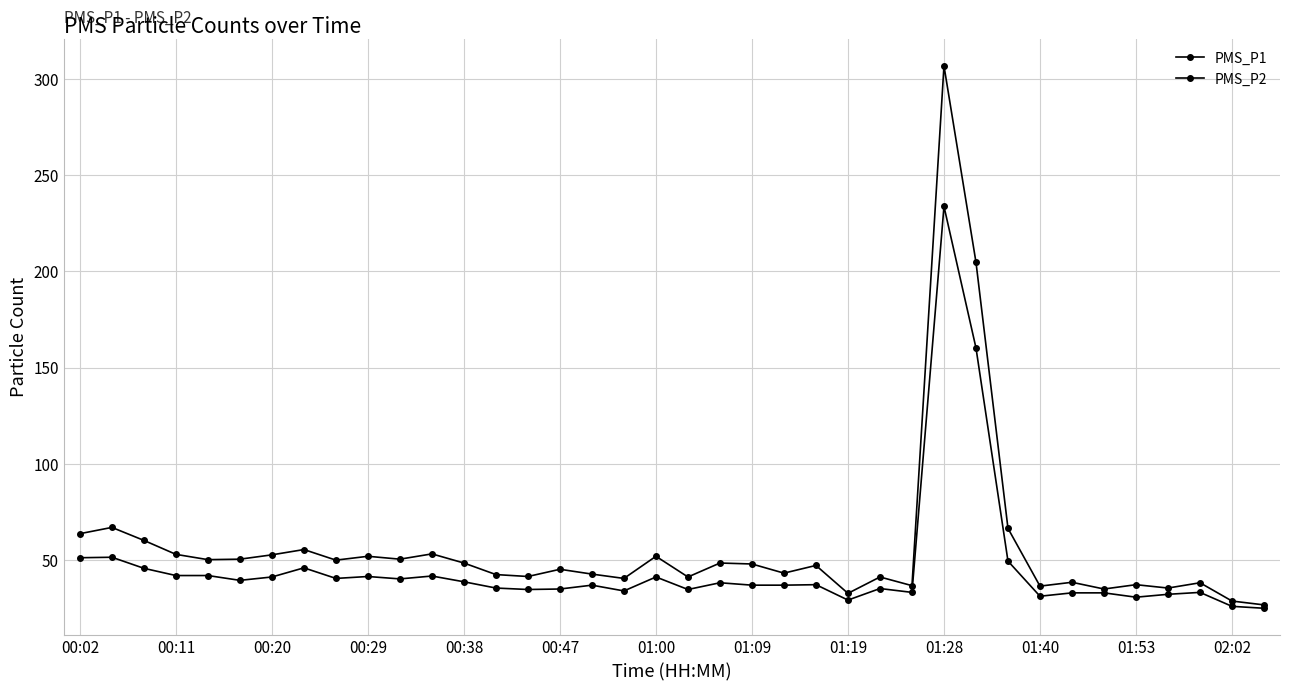

Rank the categories by PMS_P1 value from lowest to highest.

37, 36, 24, 32, 34, 30, 26, 33, 35, 31, 17, 19, 25, 14, 13, 16, 22, 15, 23, 21, 02:02, 20, 01:19, 00:38, 00:47, 01:40, 01:28, 18, 01:00, 00:29, 01:53, 01:09, 00:20, 00:02, 29, 00:11, 28, 27